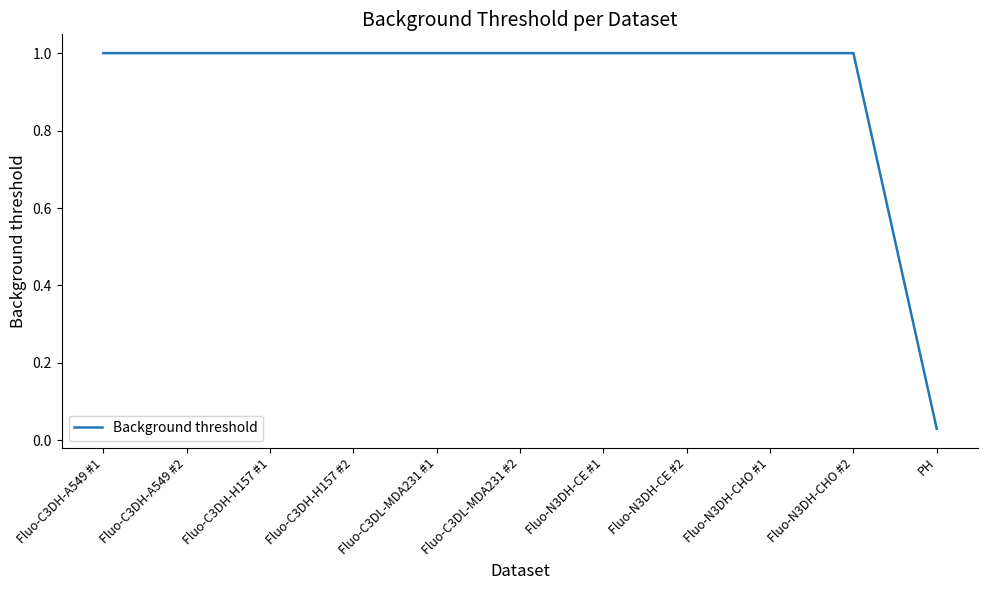

Is it true that the value at Fluo-C3DH-A549 #2 is 1.0?

True